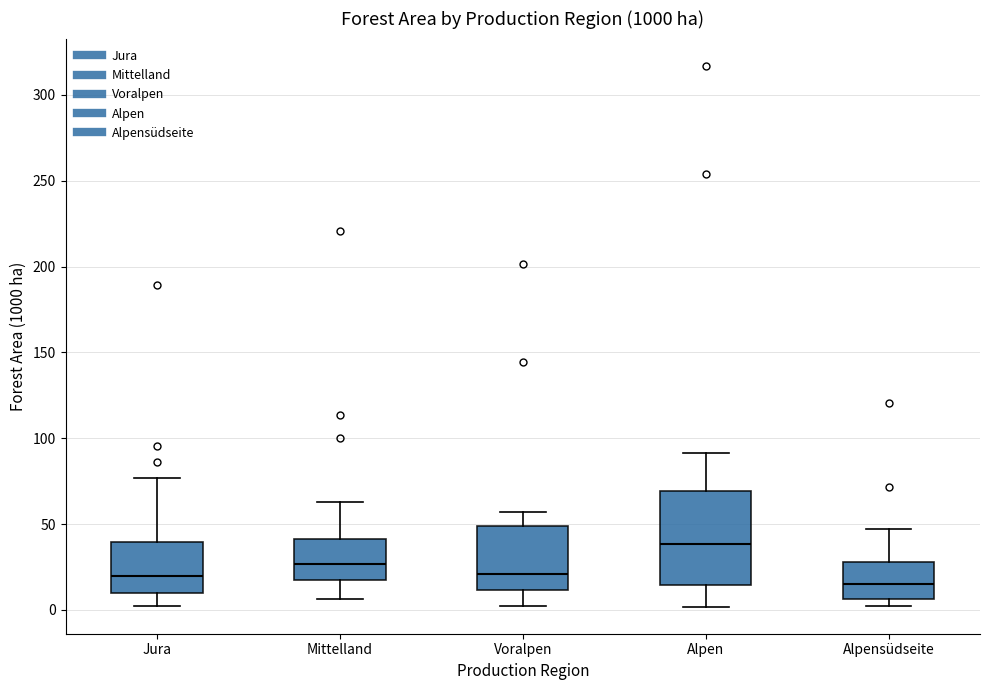

Reading left to right, transcribe this box plot: for each box, give where its median line is, the range the box spans, and where its two whiskers end, as read against the y-axis. The values are not printed on the chart, so give them approximately, as read against the axis.

Jura: median 20, box 10 to 40, whiskers 0 to 75
Mittelland: median 25, box 20 to 40, whiskers 5 to 65
Voralpen: median 20, box 10 to 50, whiskers 0 to 55
Alpen: median 40, box 15 to 70, whiskers 0 to 90
Alpensüdseite: median 15, box 5 to 30, whiskers 0 to 45